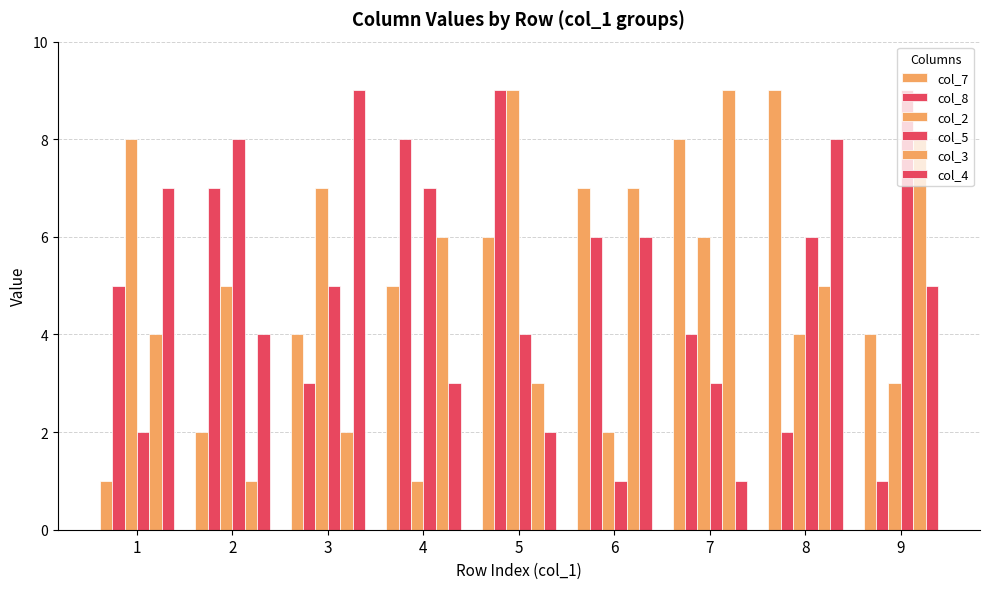

How many distinct data groups are displayed?

6